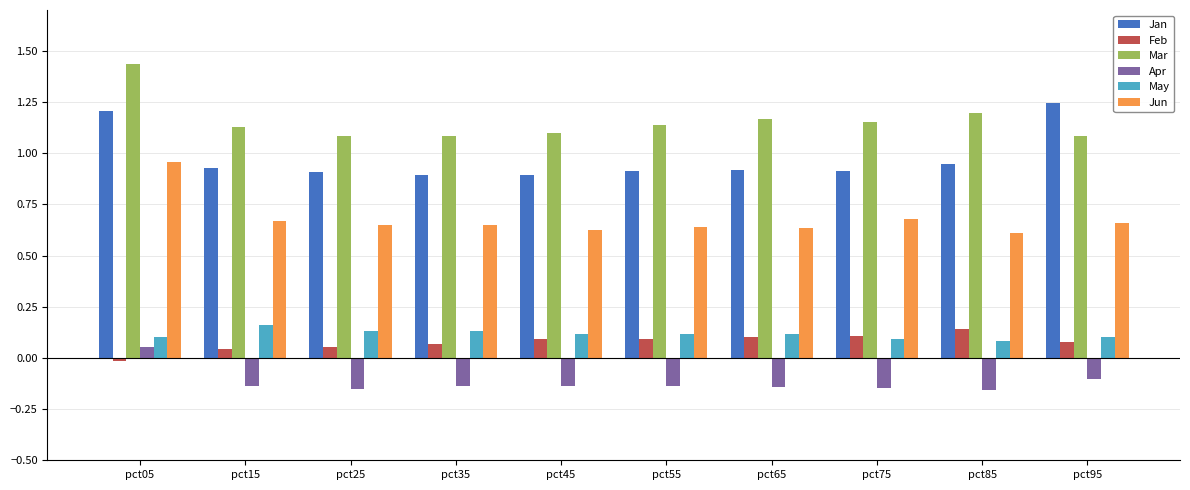

Which category has the highest value across all series?

pct05